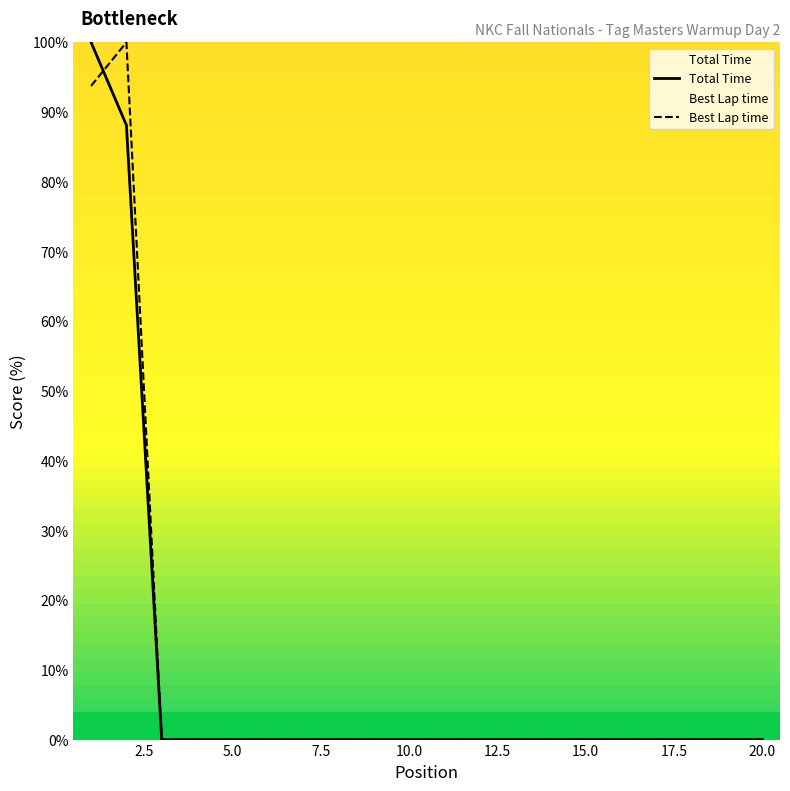

Does the chart have visible grid lines?

No